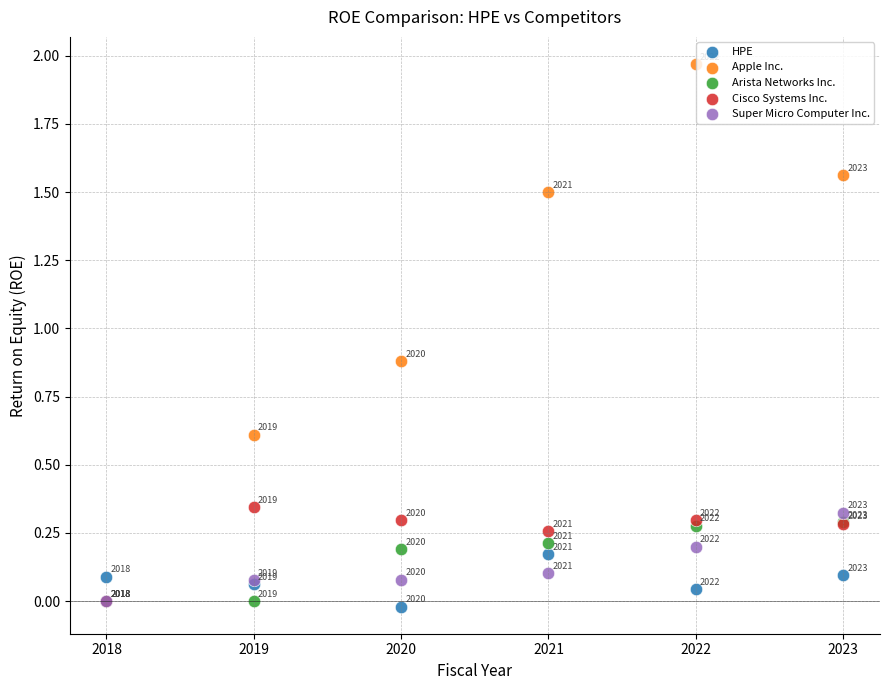

Which series reaches the maximum Y coordinate?

Apple Inc.